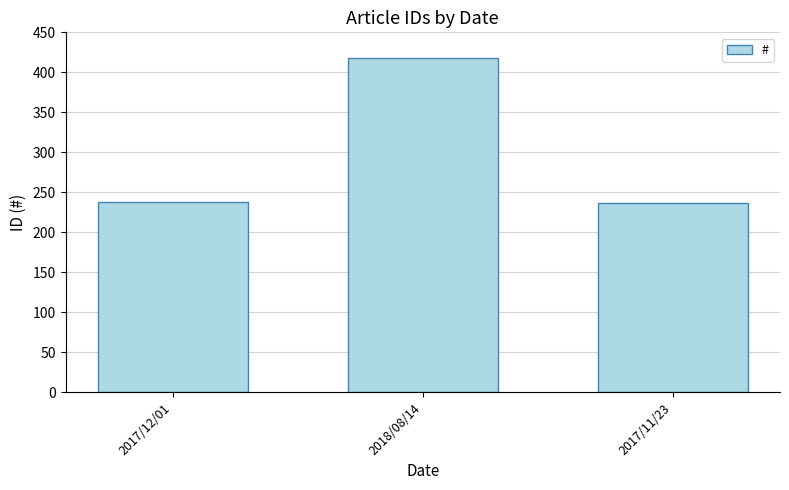

What is the label of the 1st bar from the right?

2017/11/23